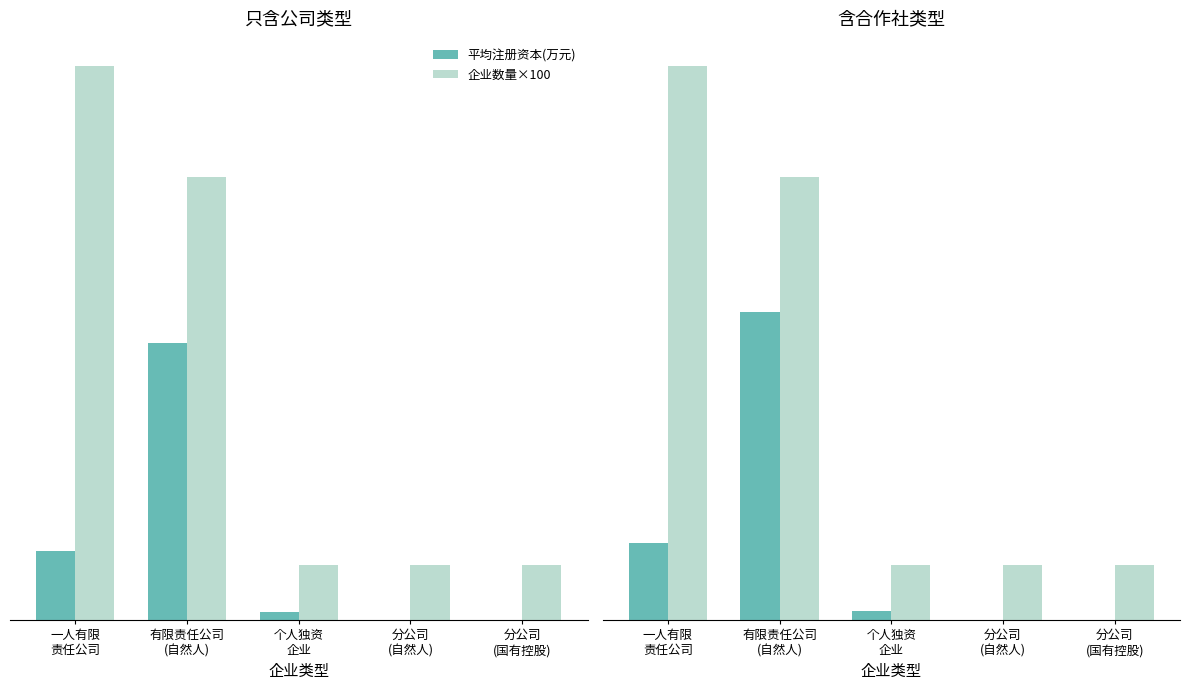

The 平均注册资本(万元) series shows 500.0 at 有限责任公司
(自然人). True or false?

True